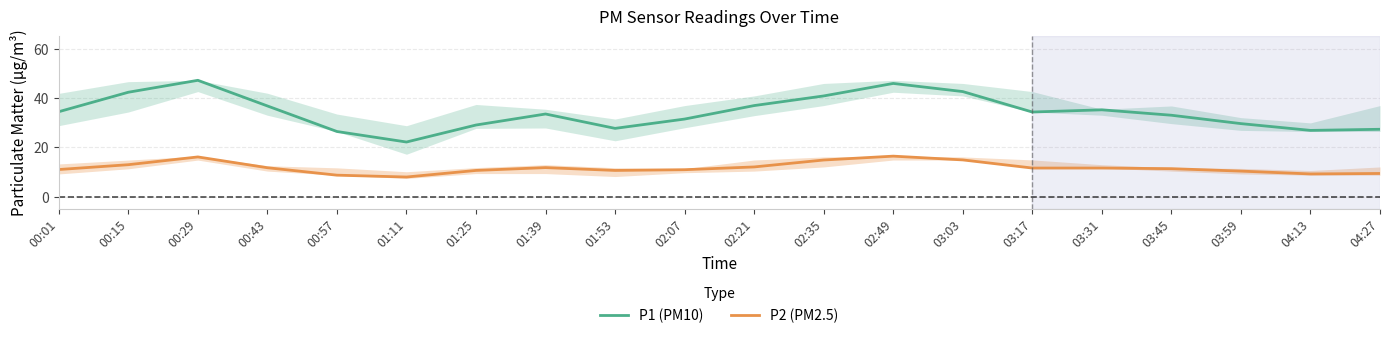

List the series in order of their peak value, lowest first.

P2 (PM2.5), P1 (PM10)